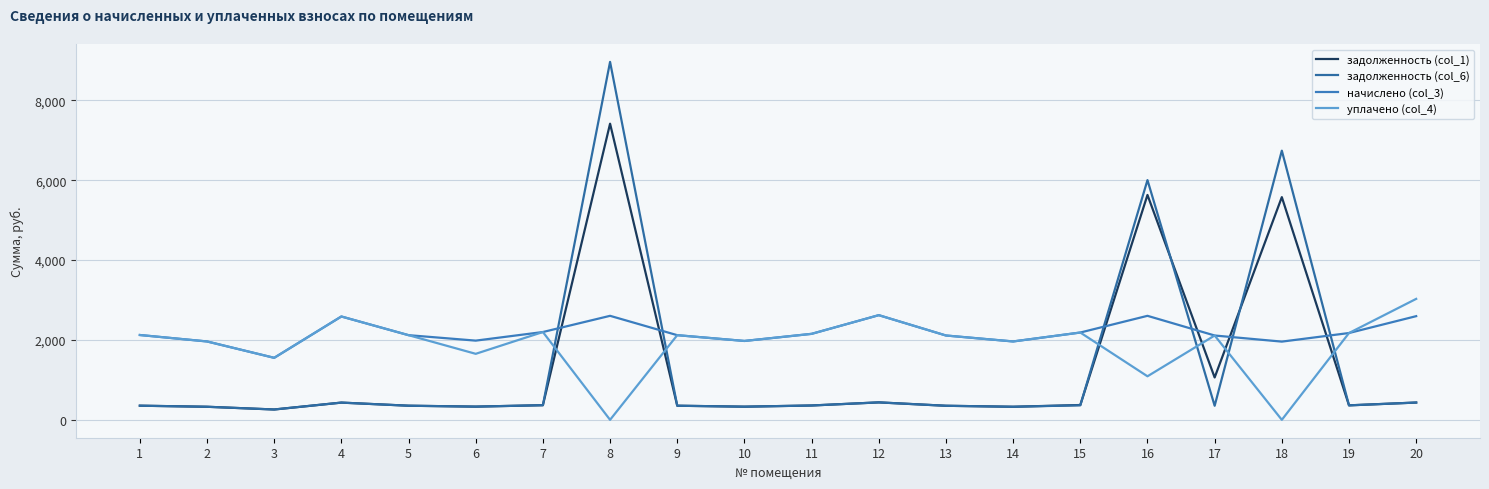

What is the total value across all series at 2?

4578.8